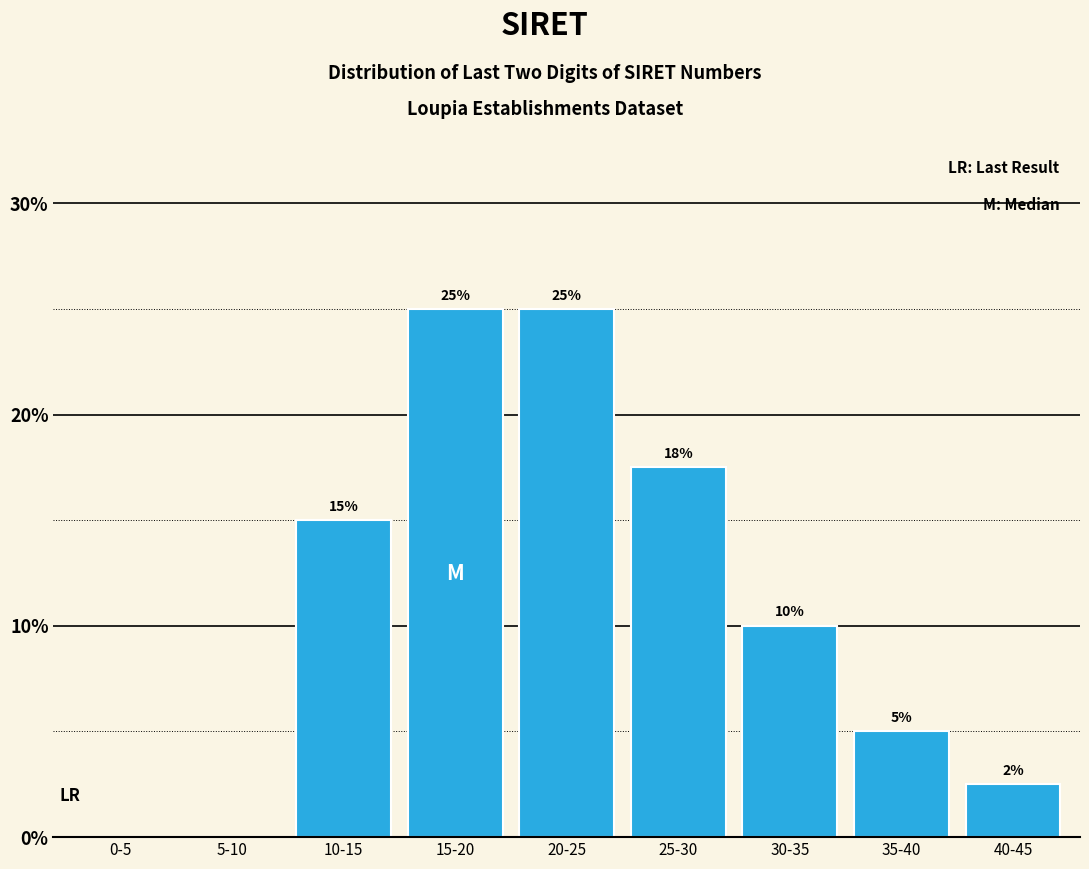

What is the sum of all values?

100.0